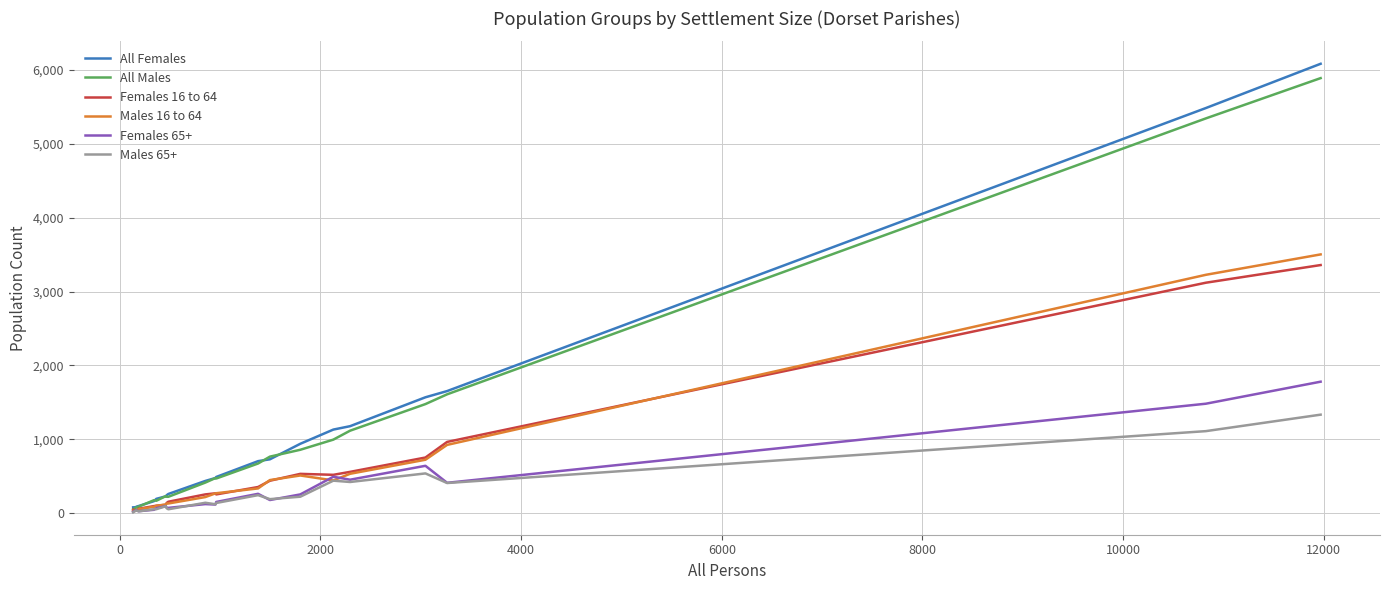

Which series has the widest spread of values?

All Females